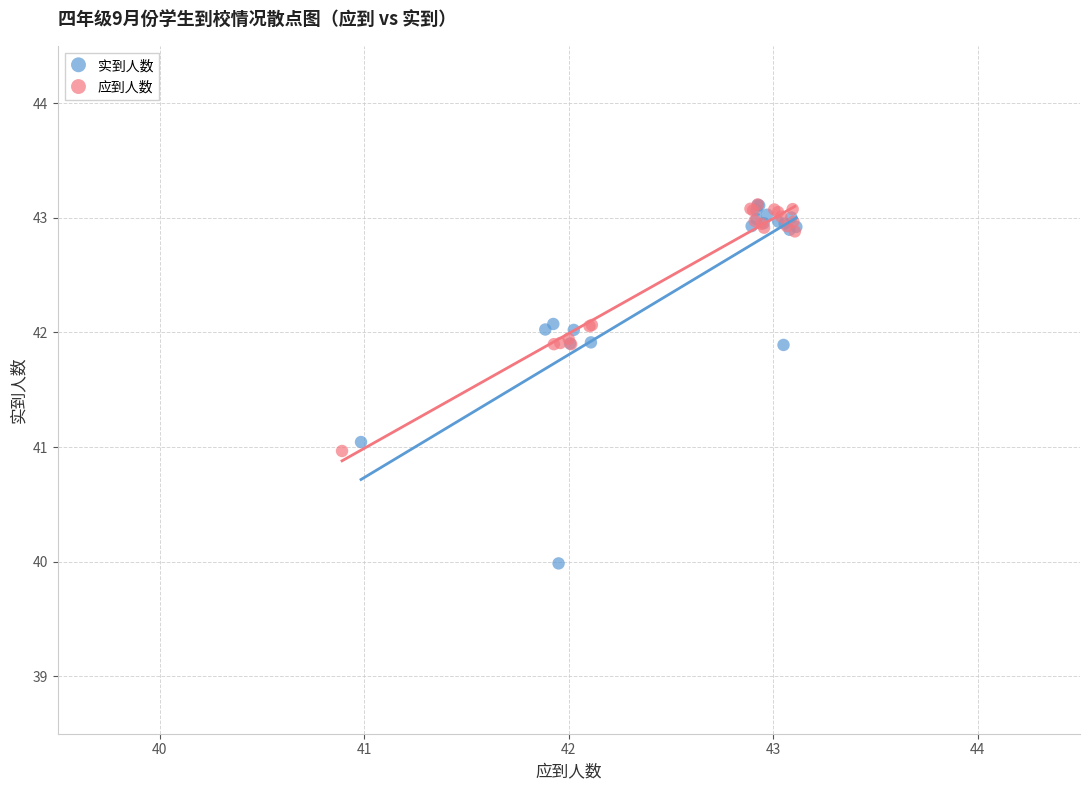

Which series reaches the minimum Y coordinate?

实到人数